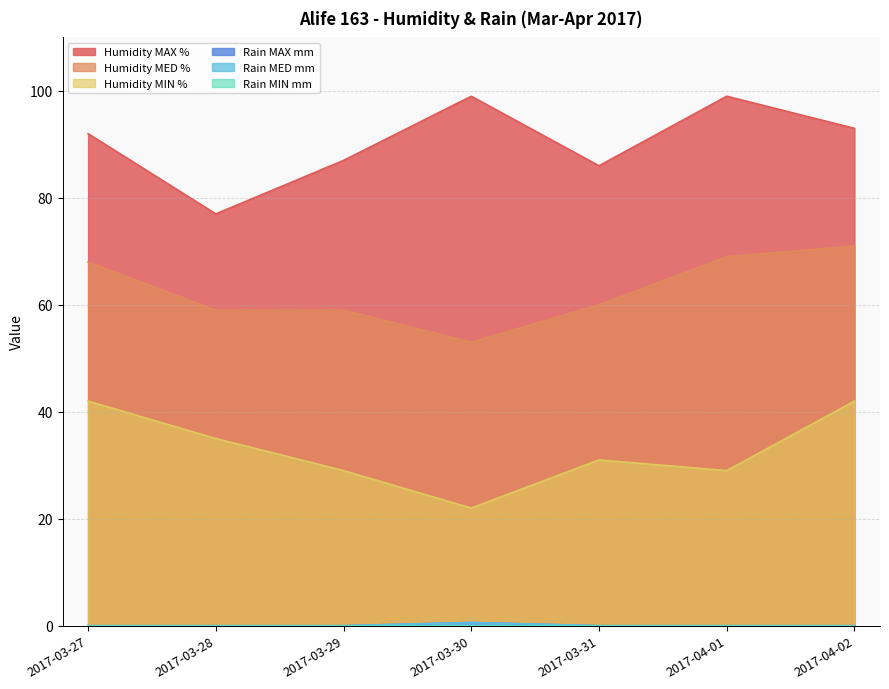

True or false: Humidity MIN % has more than 1 interior local peaks.

False